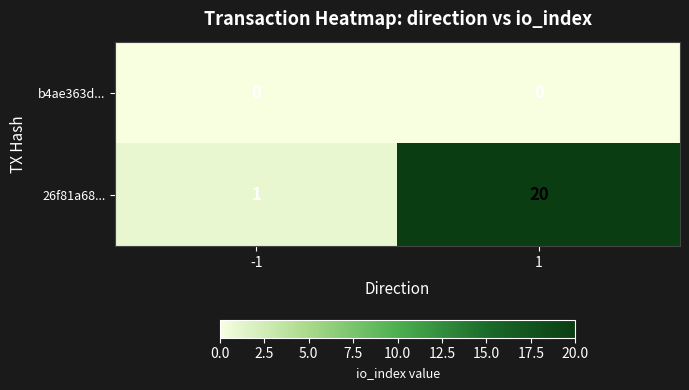

Reading left to right, transcribe all the data shown in this chart.

b4ae363d...: 0	0
26f81a68...: 1	20